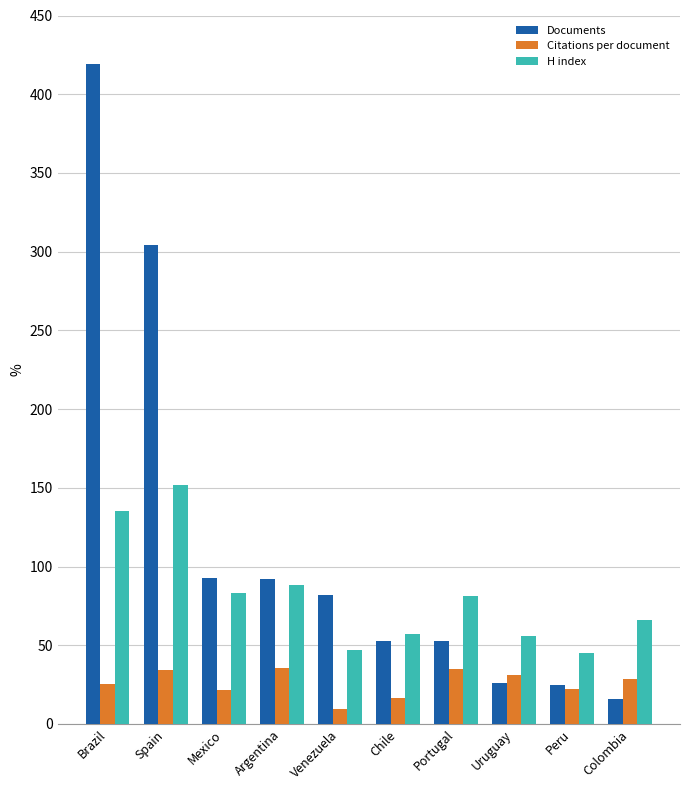

What is the maximum value for H index?

152.0